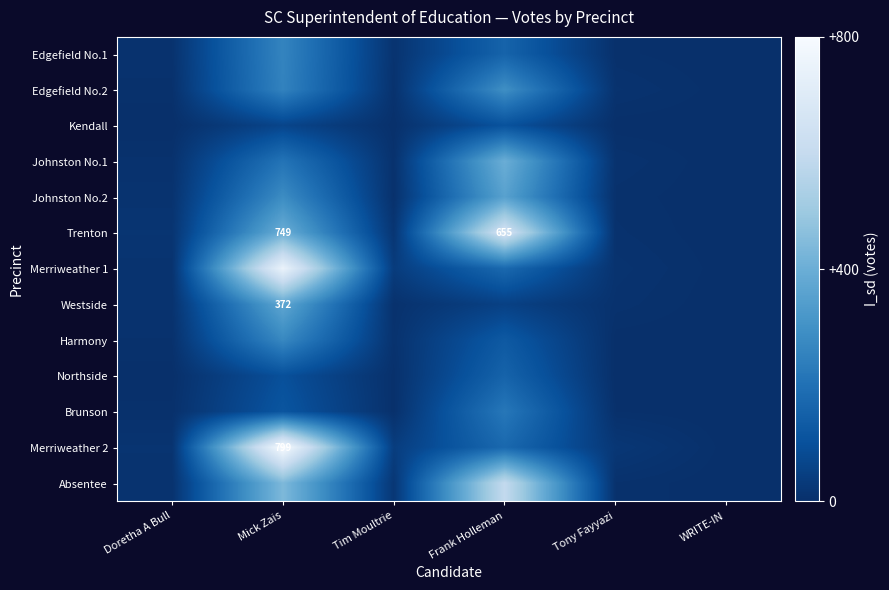

At how many categories does at least one series exceed 24?

3